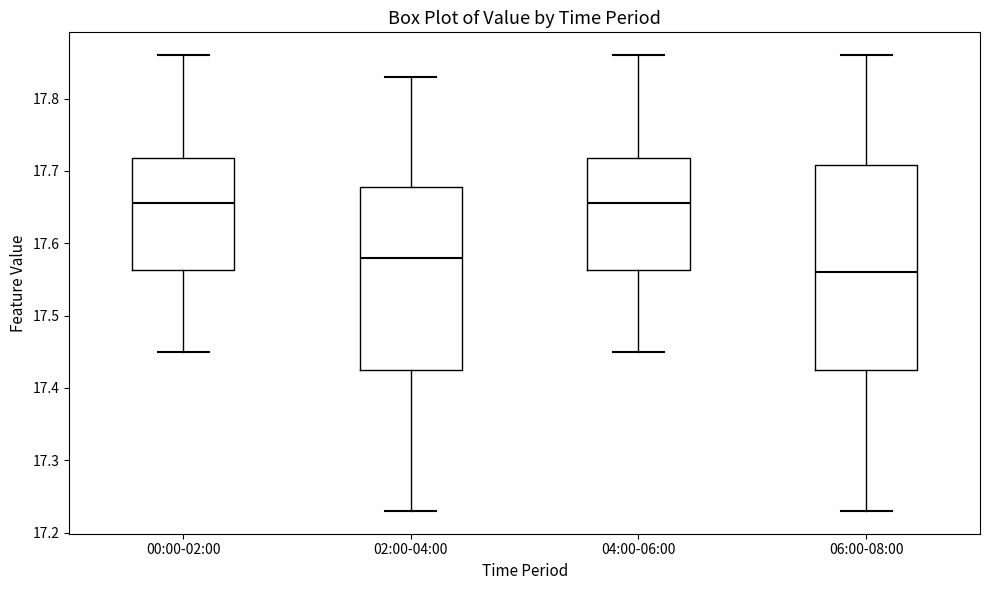

Reading left to right, read every box against the y-axis: the position of its median line, the range the box covers, and the ends of its whiskers. The values are not printed on the chart, so give them approximately, as read against the axis.

00:00-02:00: median 17.66, box 17.56 to 17.72, whiskers 17.45 to 17.86
02:00-04:00: median 17.58, box 17.43 to 17.68, whiskers 17.23 to 17.83
04:00-06:00: median 17.66, box 17.56 to 17.72, whiskers 17.45 to 17.86
06:00-08:00: median 17.56, box 17.43 to 17.71, whiskers 17.23 to 17.86